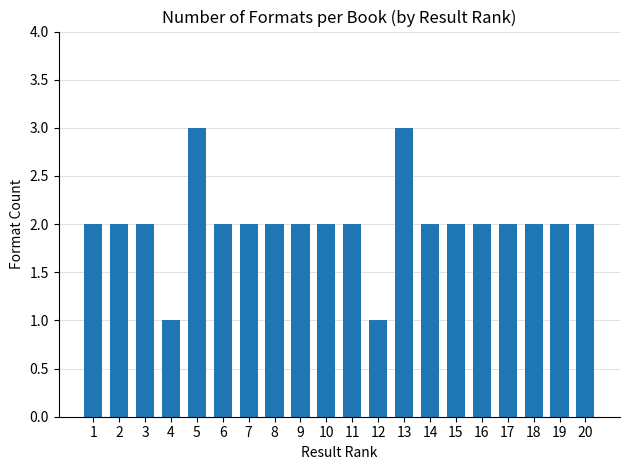

Reading left to right, transcribe all the data shown in this chart.

1=2	2=2	3=2	4=1	5=3	6=2	7=2	8=2	9=2	10=2	11=2	12=1	13=3	14=2	15=2	16=2	17=2	18=2	19=2	20=2